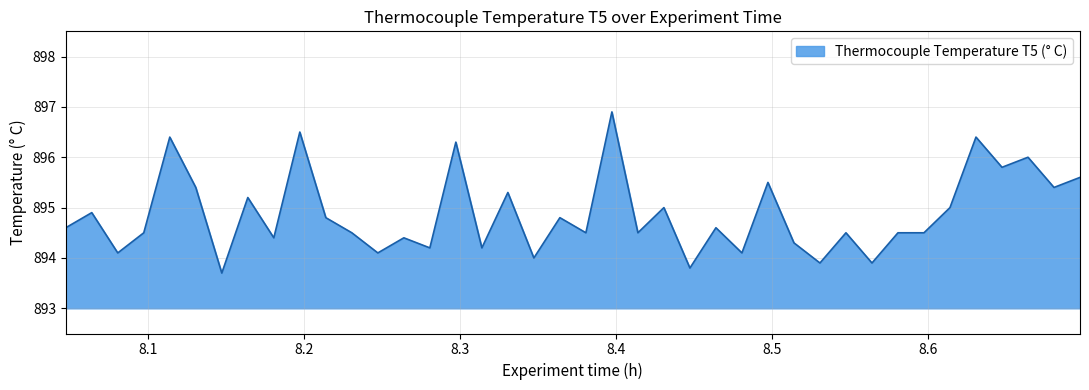

Does the chart display data point markers on the line(s)?

No